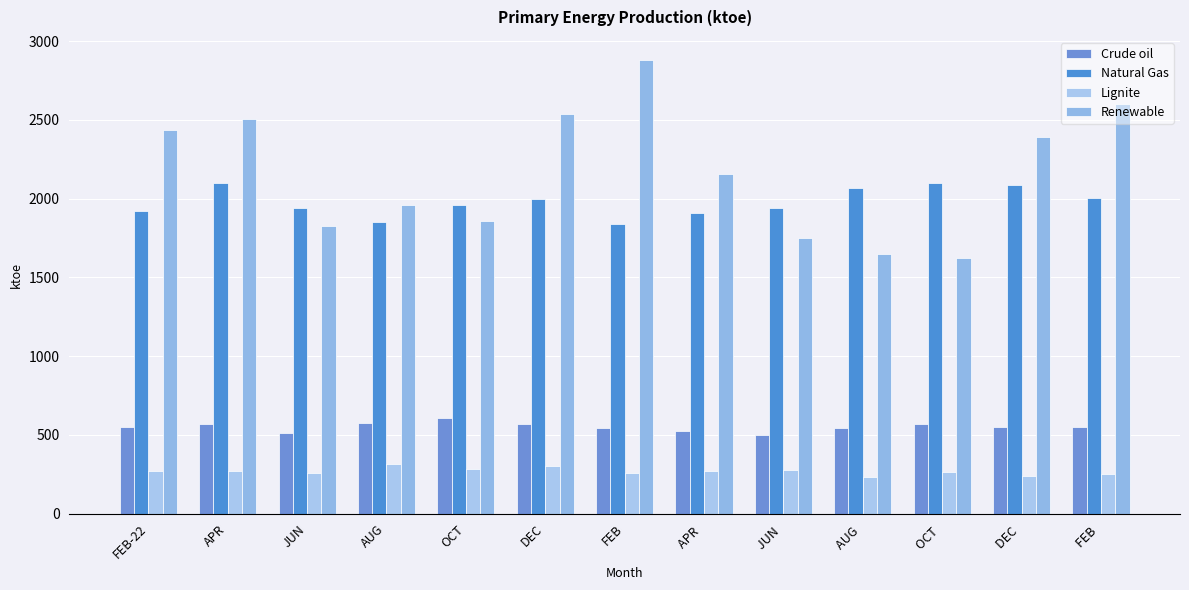

What is the total value across all series at FEB ?

5408.8